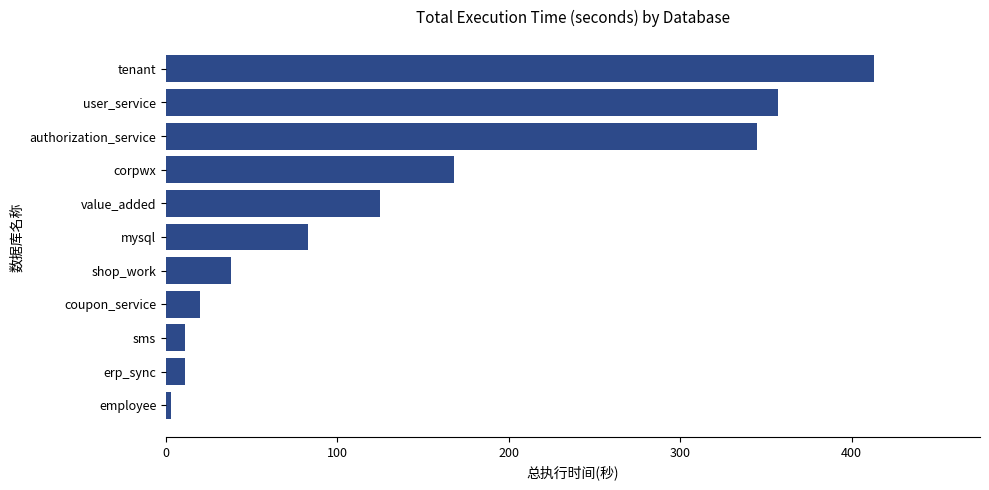

What is the maximum value shown in the chart?

413